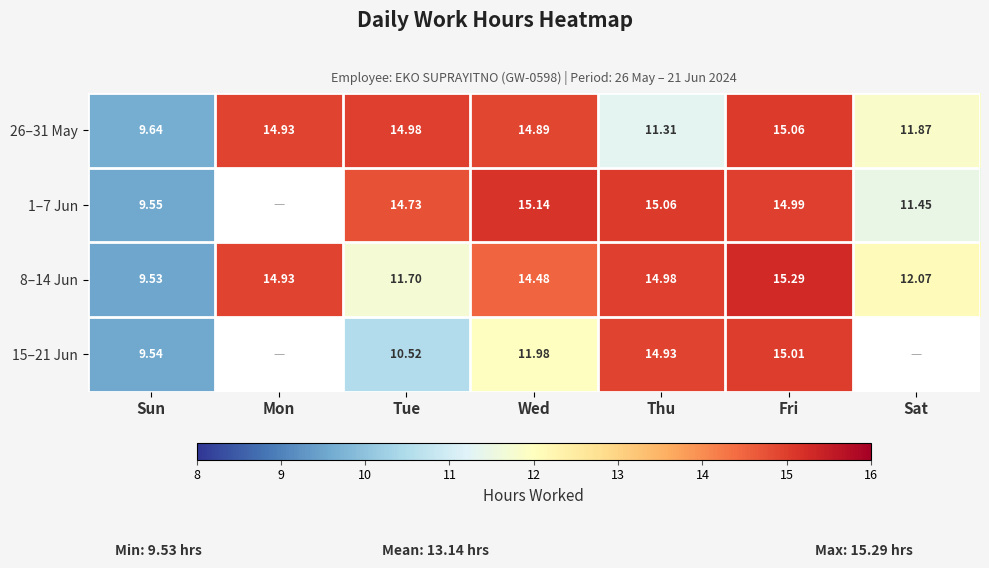

How many distinct data groups are displayed?

4